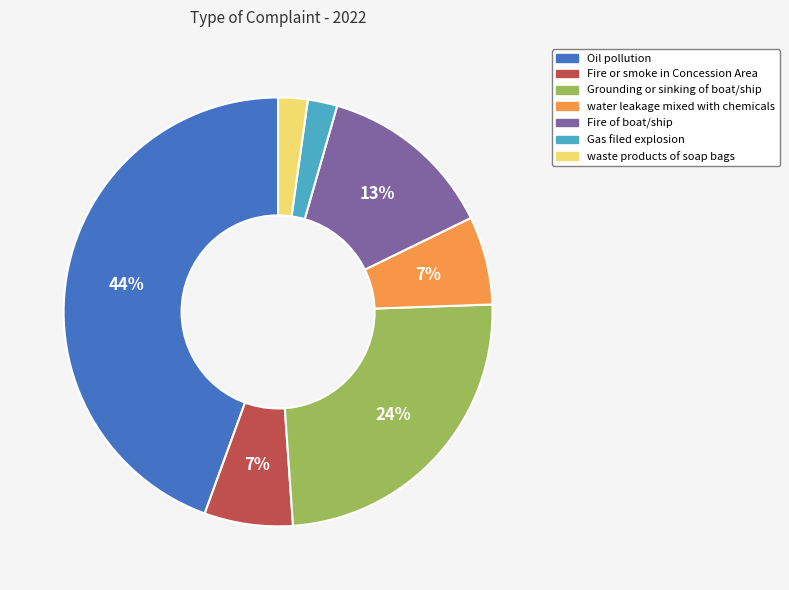

Which slice is the largest?

Oil pollution